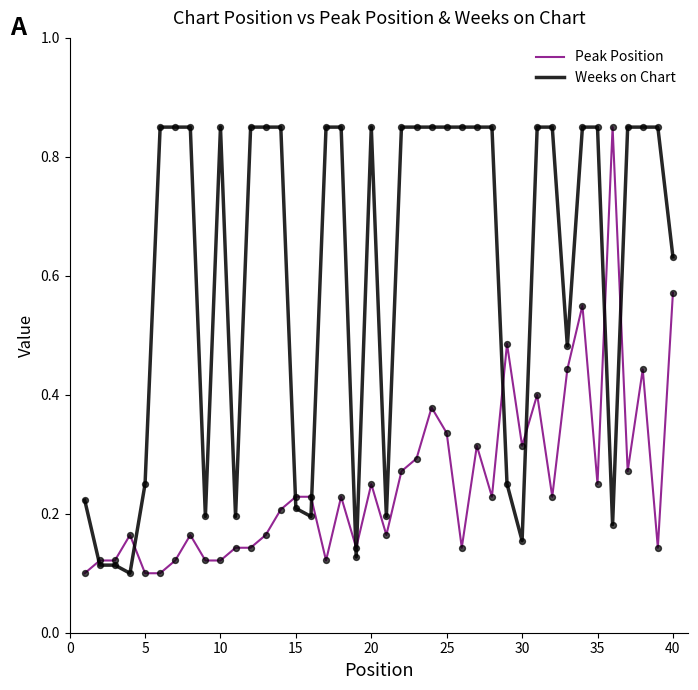

Which series has the largest total across all categories?

Weeks on Chart